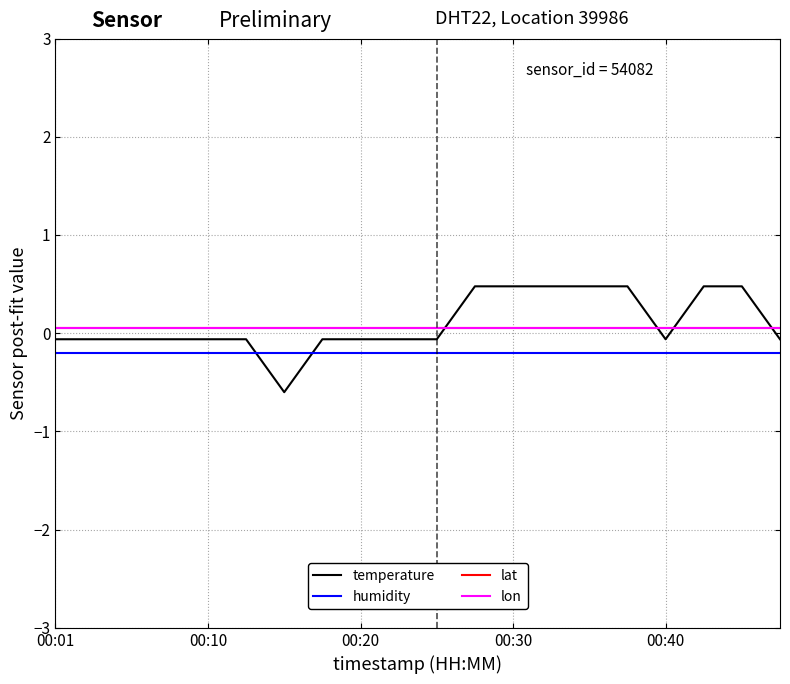

Reading left to right, transcribe all the data shown in this chart.

temperature: -0.1	-0.1	-0.1	-0.1	-0.1	-0.1	-0.6	-0.1	-0.1	-0.1	-0.1	0.5	0.5	0.5	0.5	0.5	-0.1	0.5	0.5	-0.1
humidity: -0.2	-0.2	-0.2	-0.2	-0.2	-0.2	-0.2	-0.2	-0.2	-0.2	-0.2	-0.2	-0.2	-0.2	-0.2	-0.2	-0.2	-0.2	-0.2	-0.2
lat: 0.1	0.1	0.1	0.1	0.1	0.1	0.1	0.1	0.1	0.1	0.1	0.1	0.1	0.1	0.1	0.1	0.1	0.1	0.1	0.1
lon: 0.1	0.1	0.1	0.1	0.1	0.1	0.1	0.1	0.1	0.1	0.1	0.1	0.1	0.1	0.1	0.1	0.1	0.1	0.1	0.1